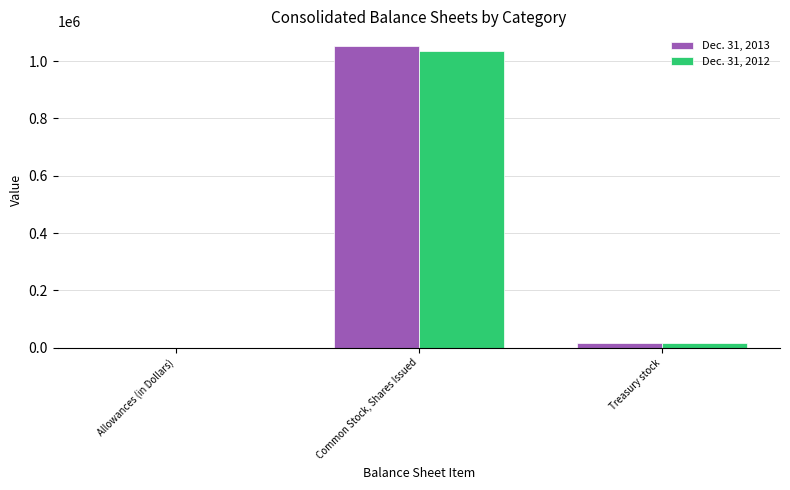

What are all the series names shown in the legend?

Dec. 31, 2013, Dec. 31, 2012